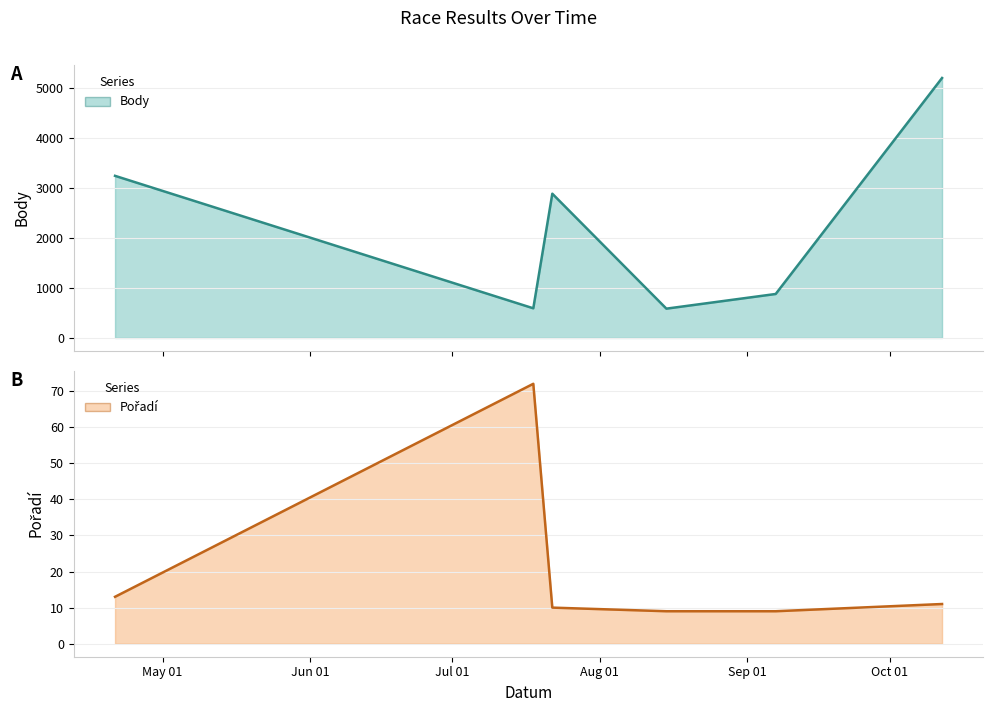

What is the value of the Body point at the 1st from the left?

3249